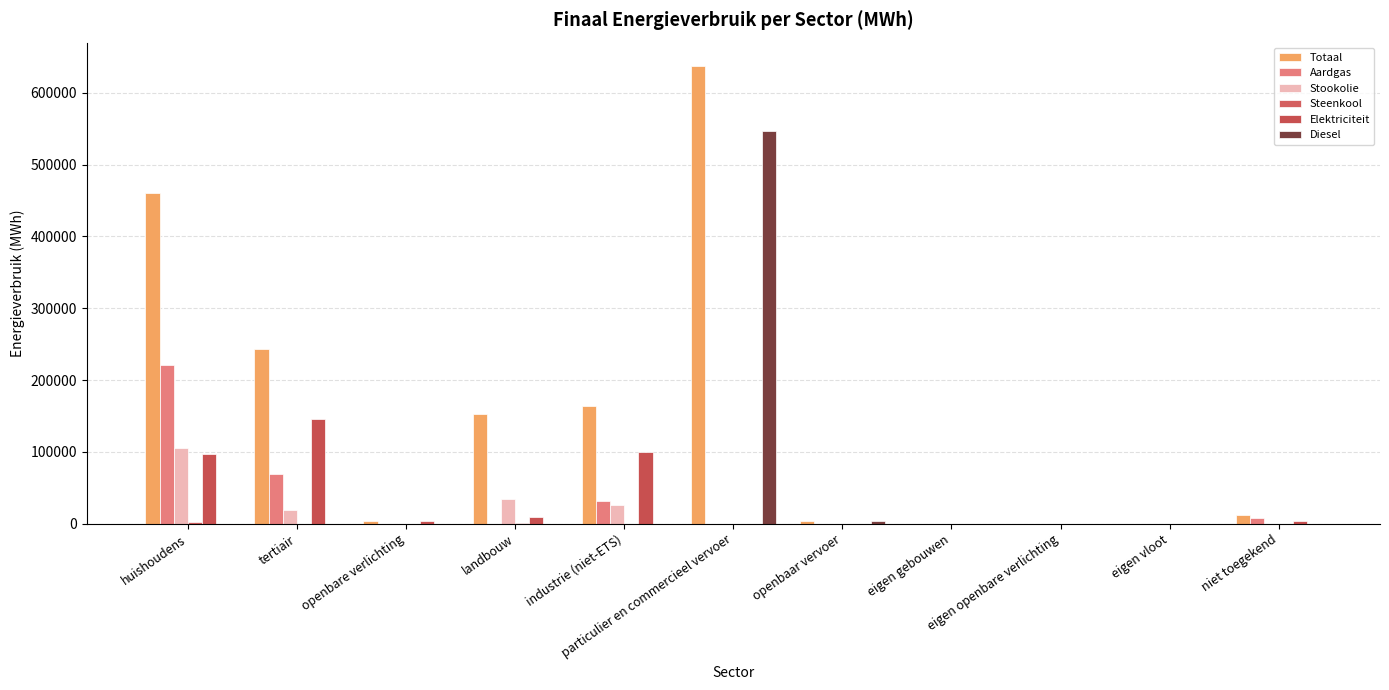

What is the difference between the highest and lowest values at openbare verlichting?

3147.2